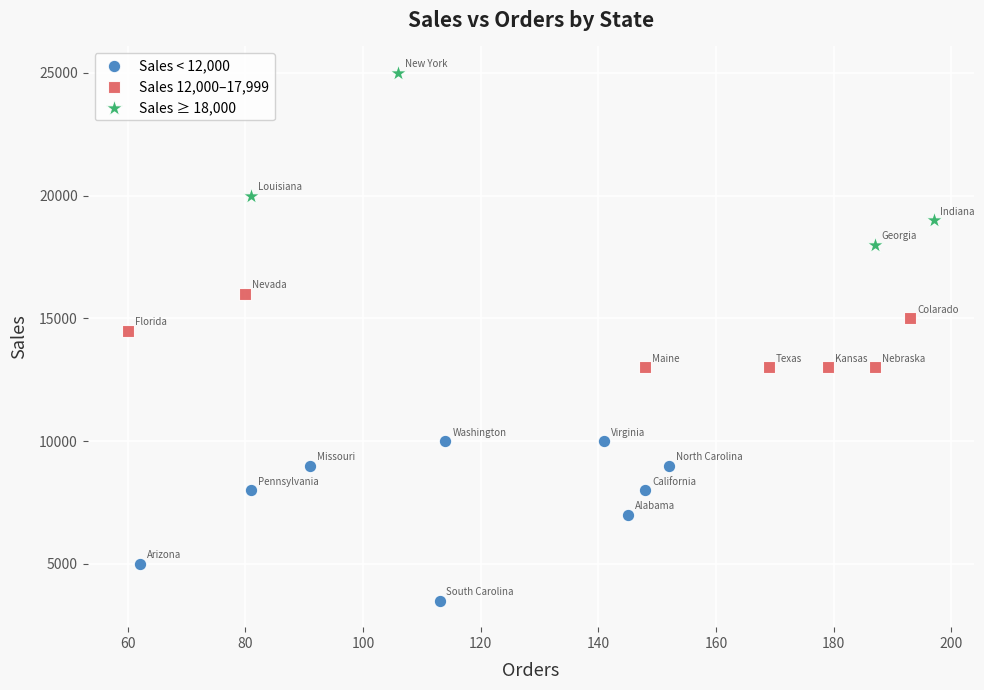

Which series contains the lowest Y value?

Sales < 12,000